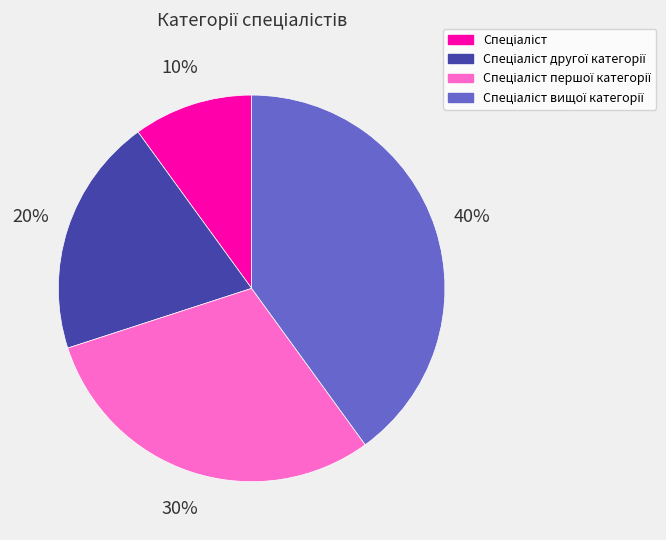

To the nearest percent, what is the average slice percentage?

25%